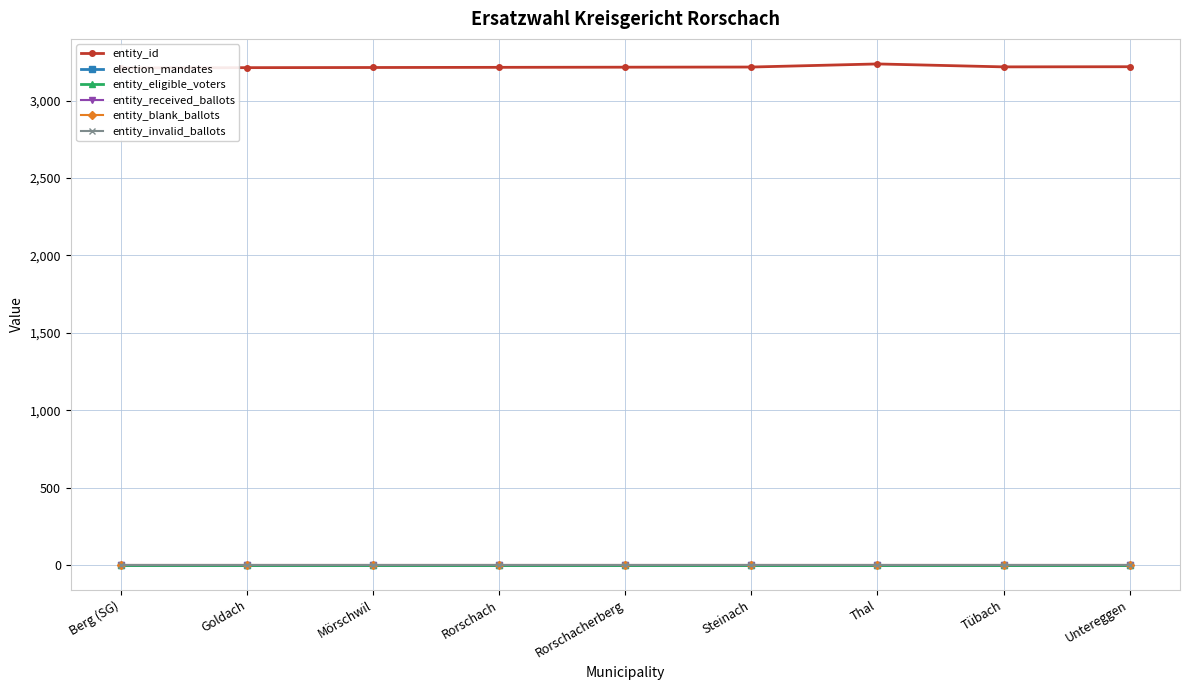

True or false: entity_blank_ballots and entity_id intersect in this chart.

False